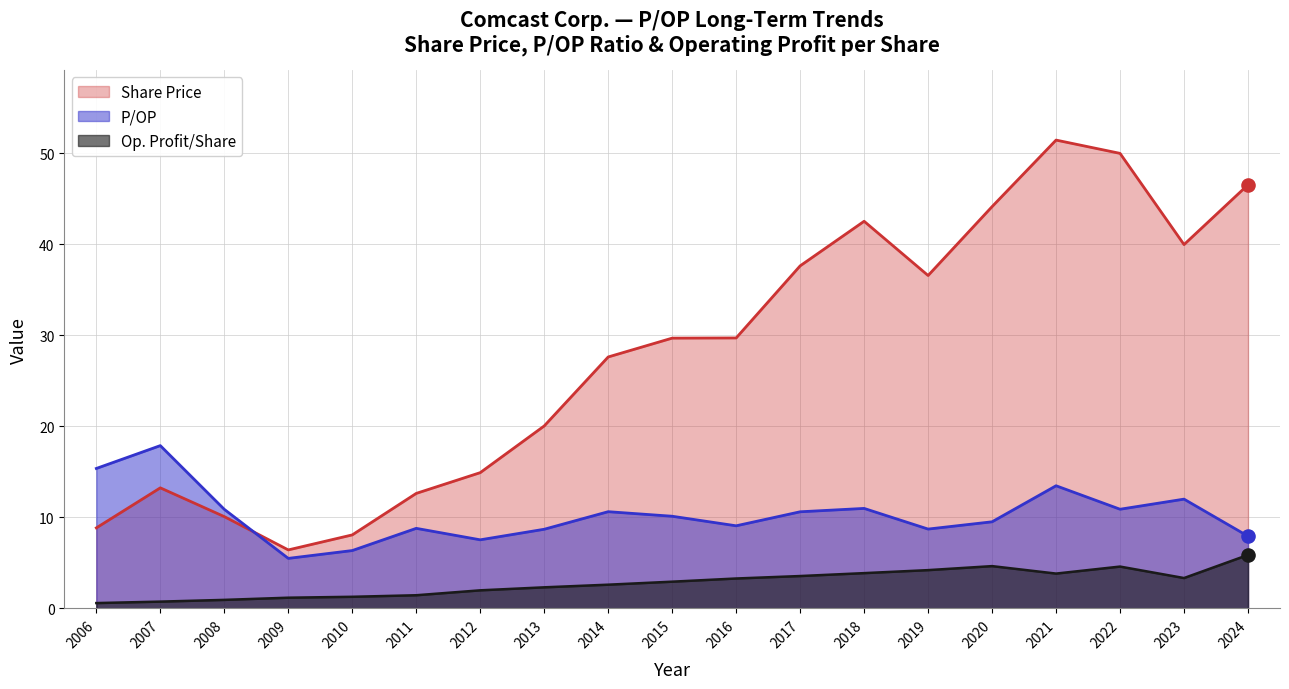

Which series contains the lowest Y value?

Op. Profit/Share